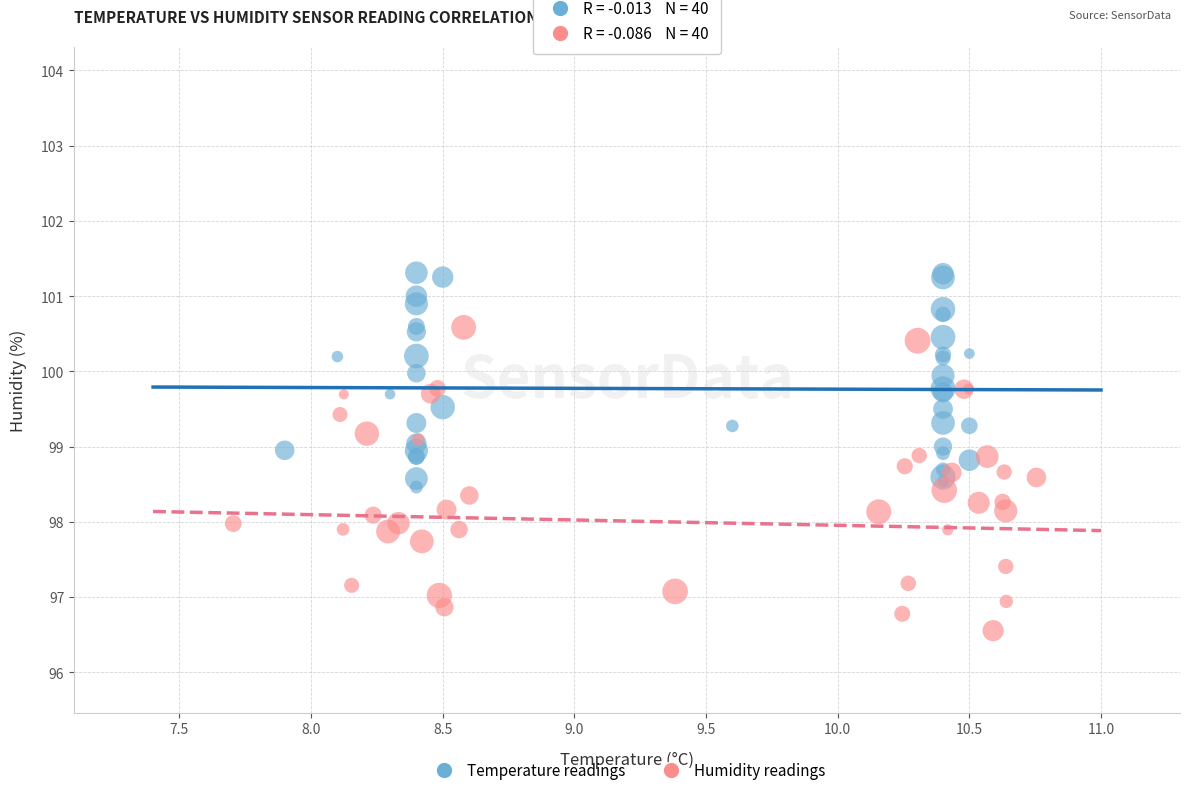

Which series reaches the minimum Y coordinate?

Humidity readings